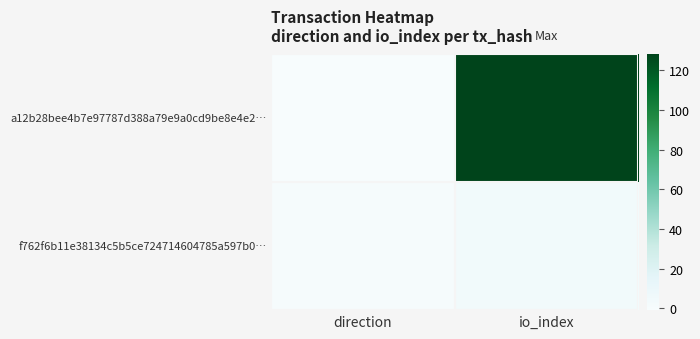

What is the spread (max minus min) of values at direction?

2